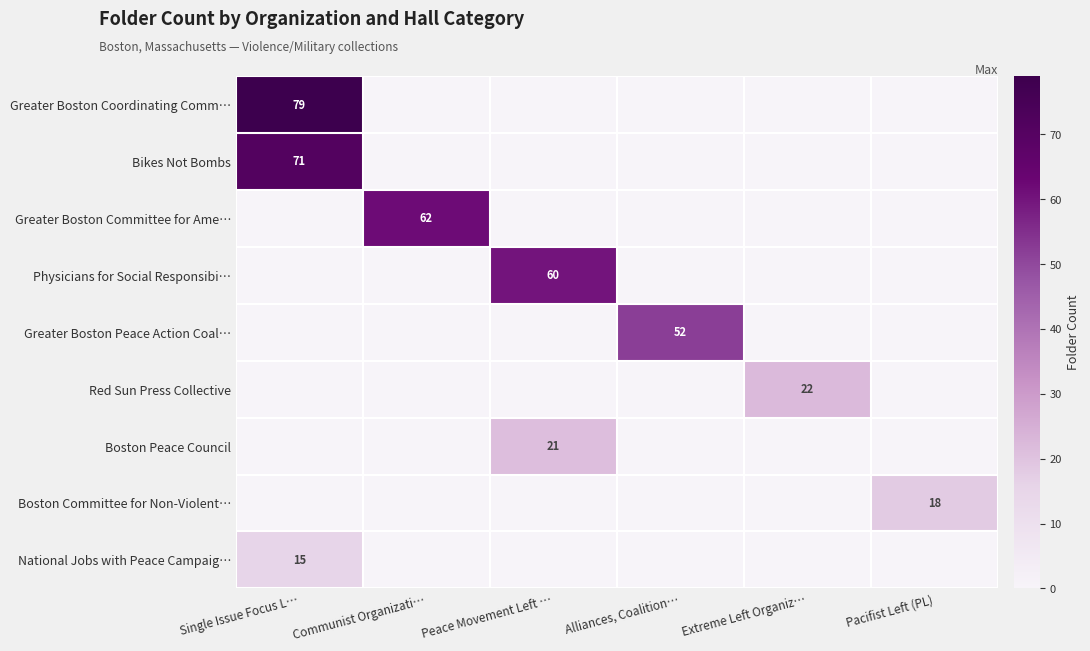

Is it true that Greater Boston Committee for Ame… equals 62 at Communist Organizati…?

True